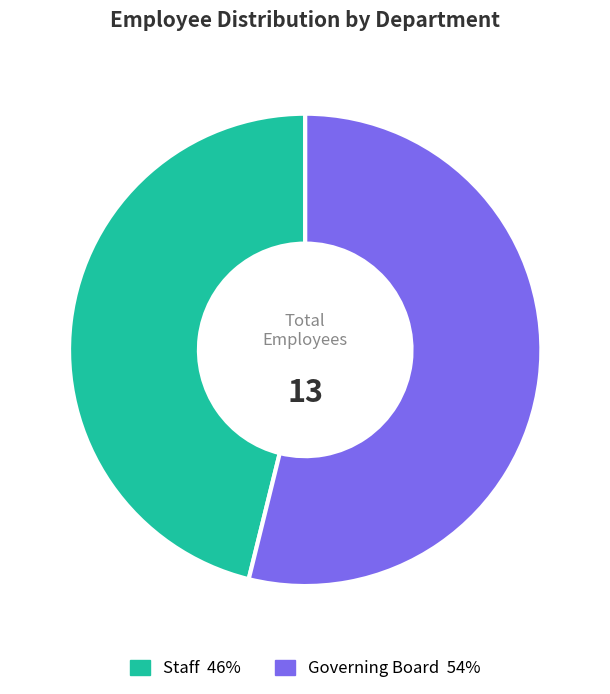

Is Staff the majority of the pie?

No